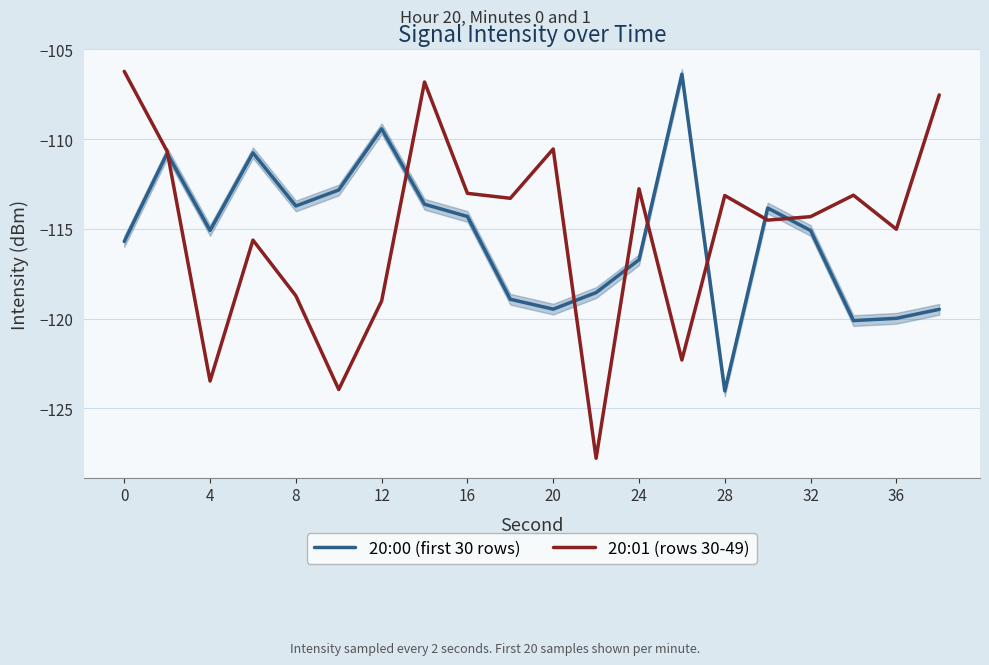

Which series has the largest range (max minus min)?

20:01 (rows 30-49)